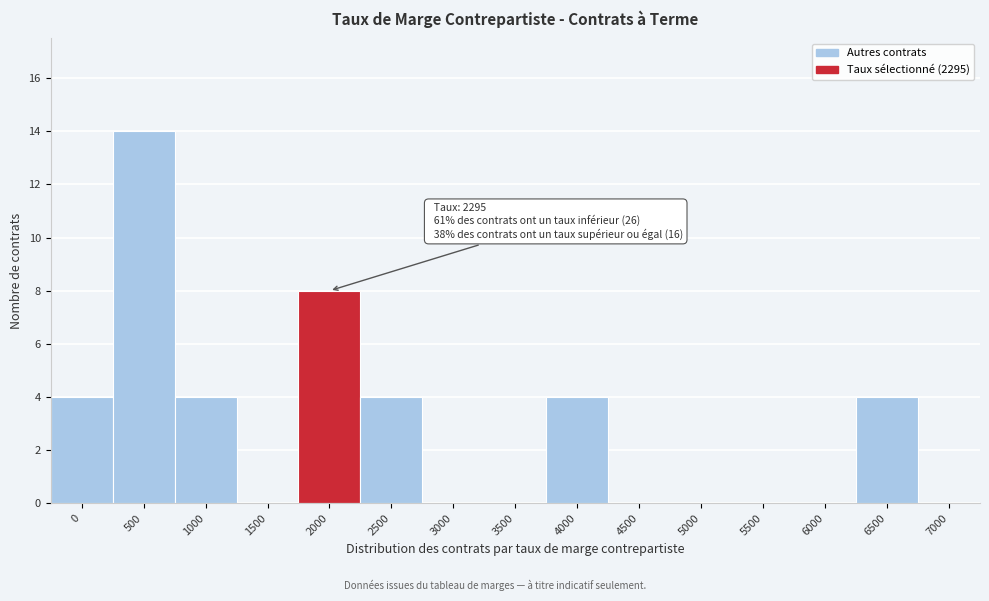

Reading left to right, list all the values displayed in this chart.

0=4	500=14	1000=4	1500=0	2000=8	2500=4	3000=0	3500=0	4000=4	4500=0	5000=0	5500=0	6000=0	6500=4	7000=0